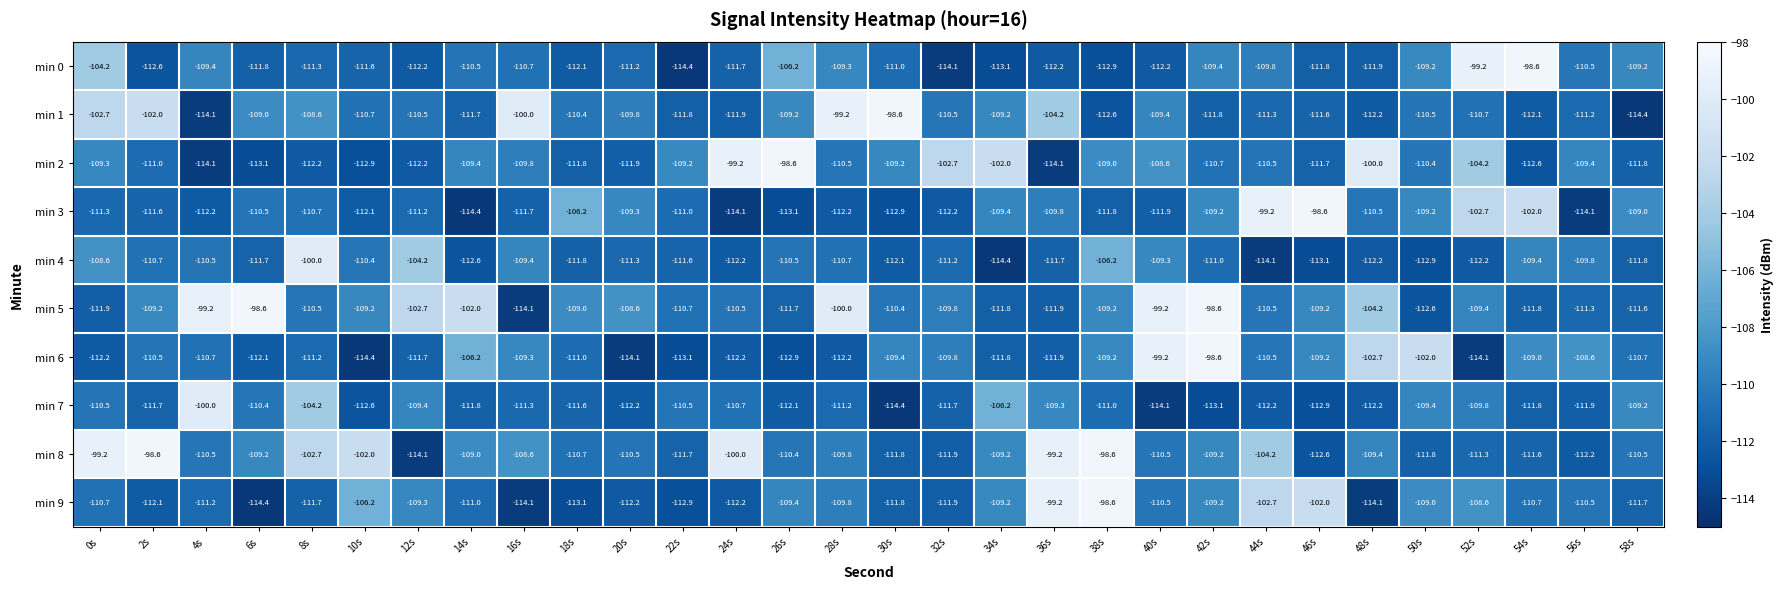

True or false: min 6 has a value of -168.5 at 52s.

False